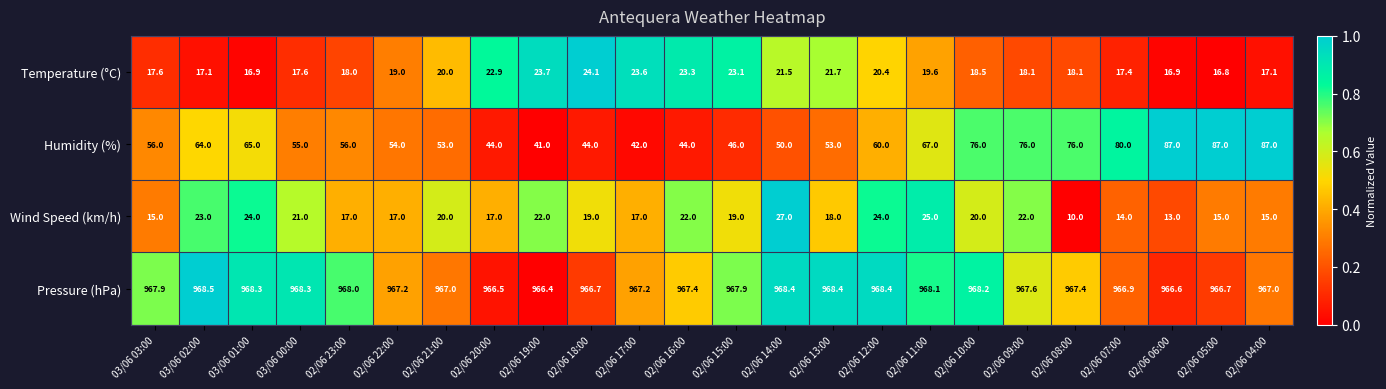

What is the minimum value shown in the chart?

10.0